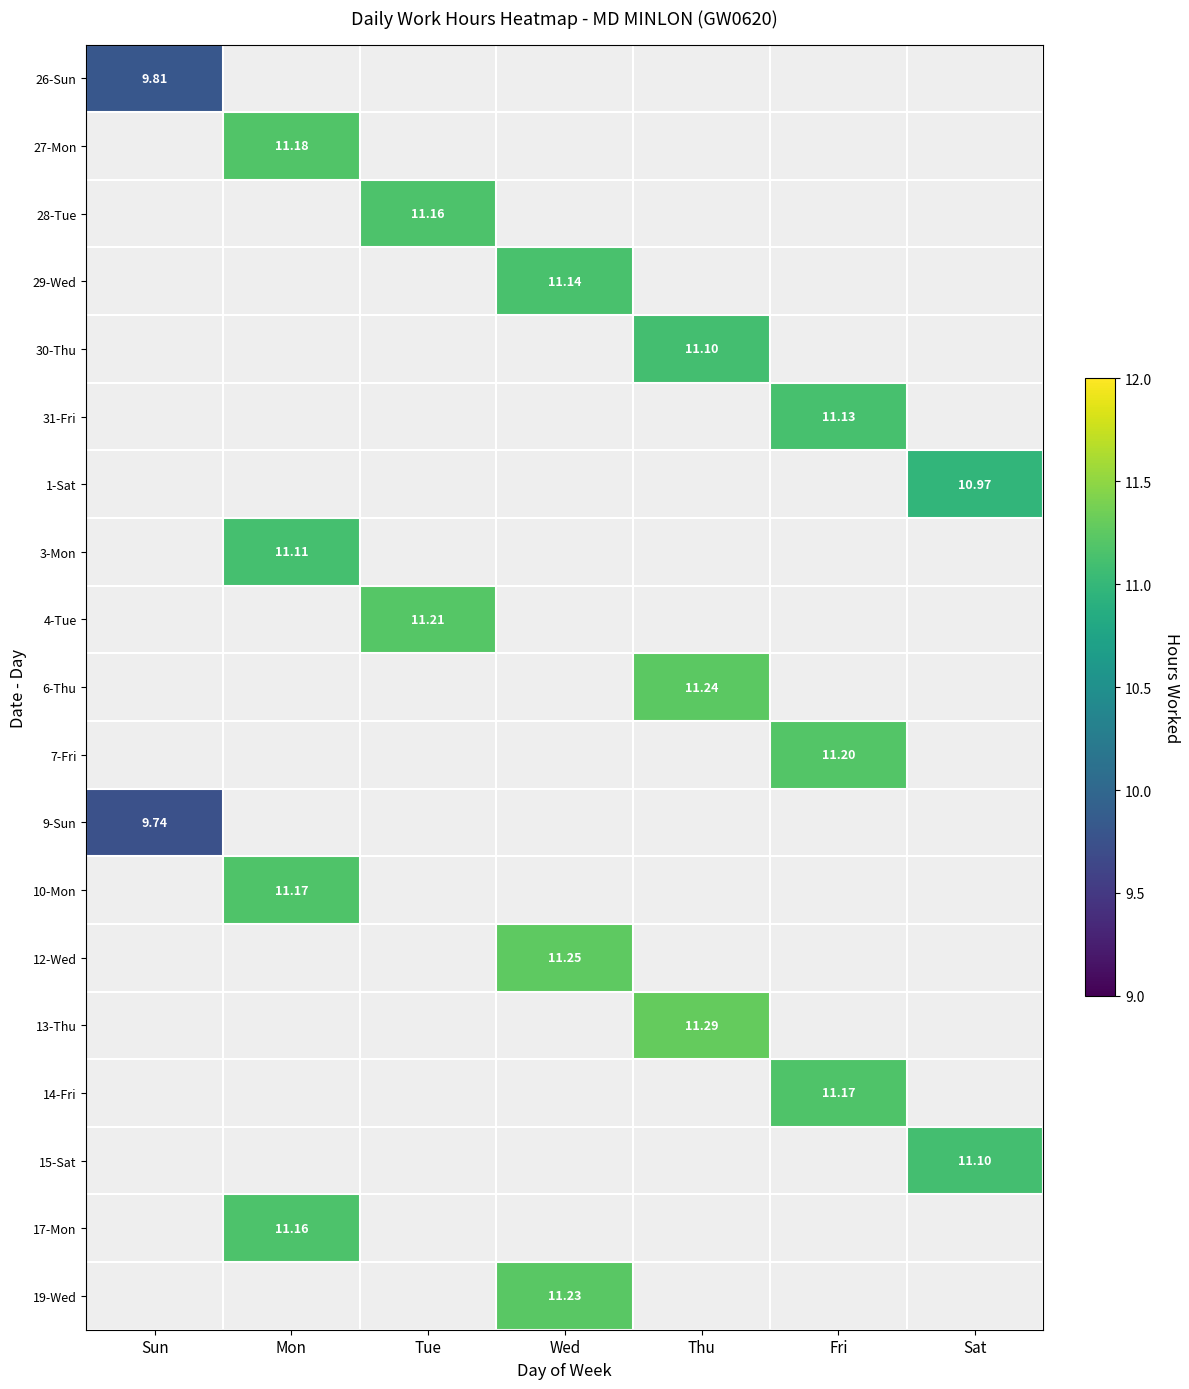

At which label does 19-Wed first exceed 11?

Wed